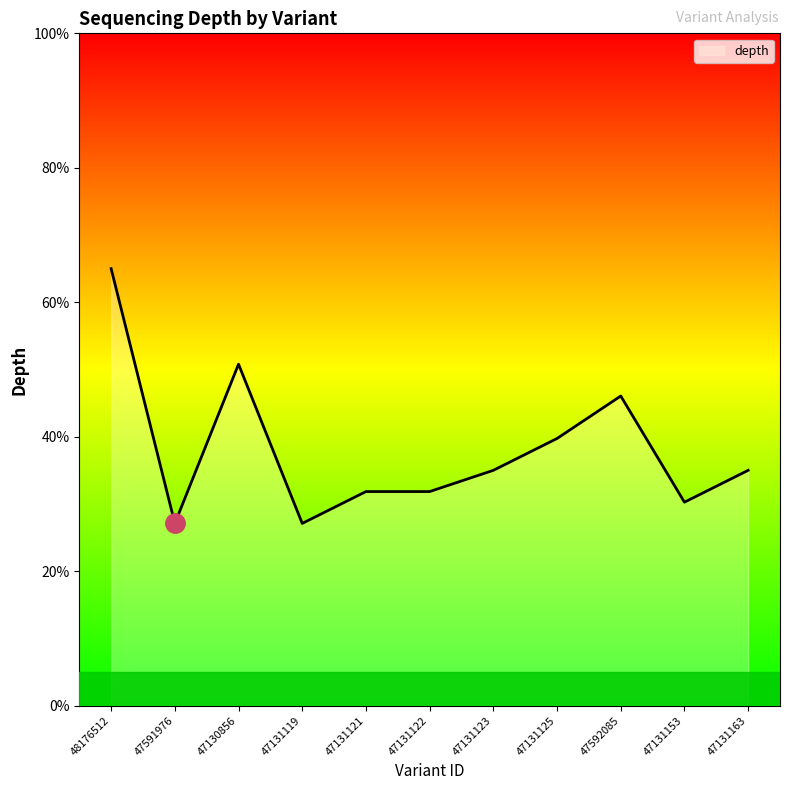

What is the sum of all values?

419.7